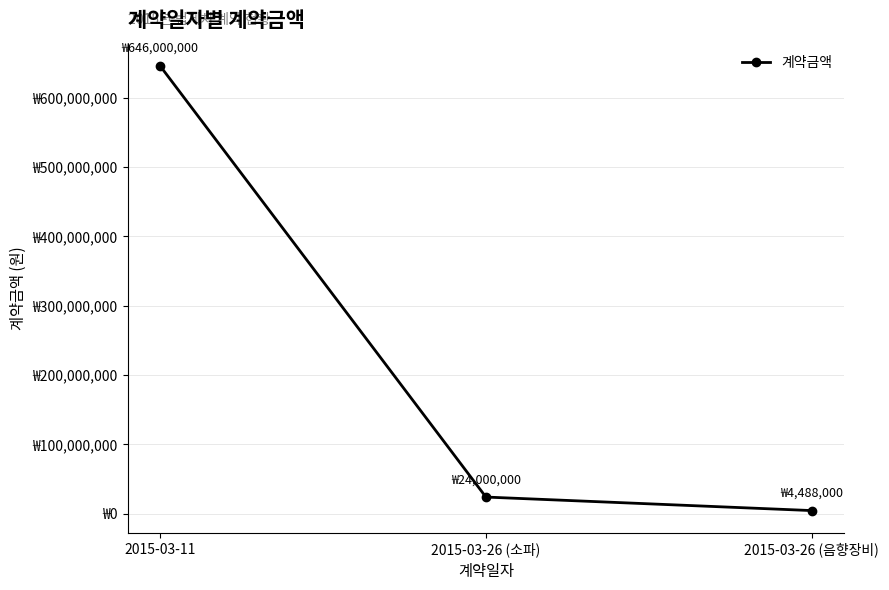

What position from the left is 2015-03-26 (음향장비)?

3